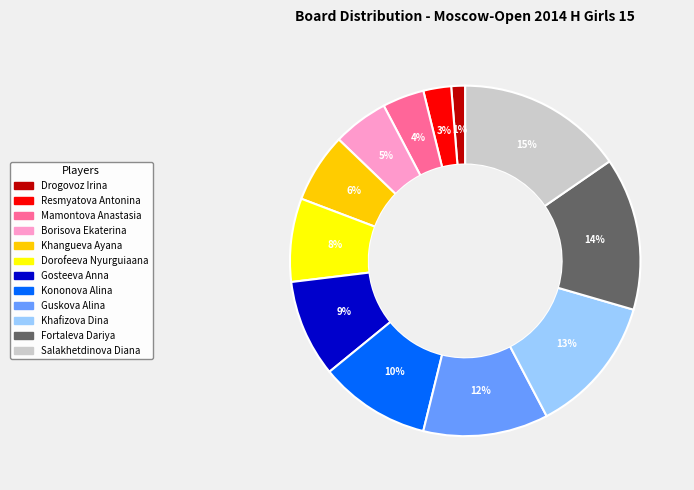

Does Guskova Alina account for over 50% of the chart?

No